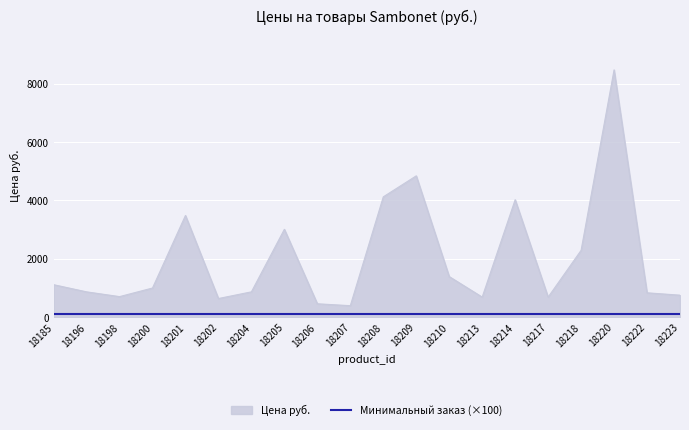

Is the value of Цена руб. at 18213 greater than the value of Минимальный заказ (×100) at 18210?

Yes